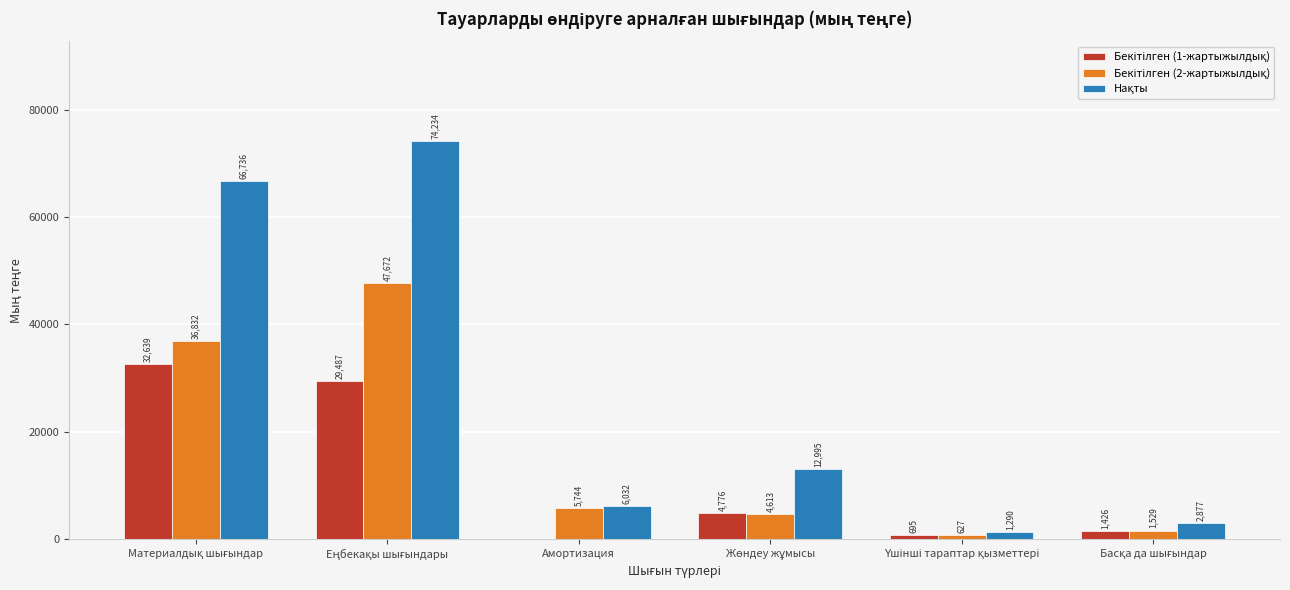

How many groups of bars are there?

6